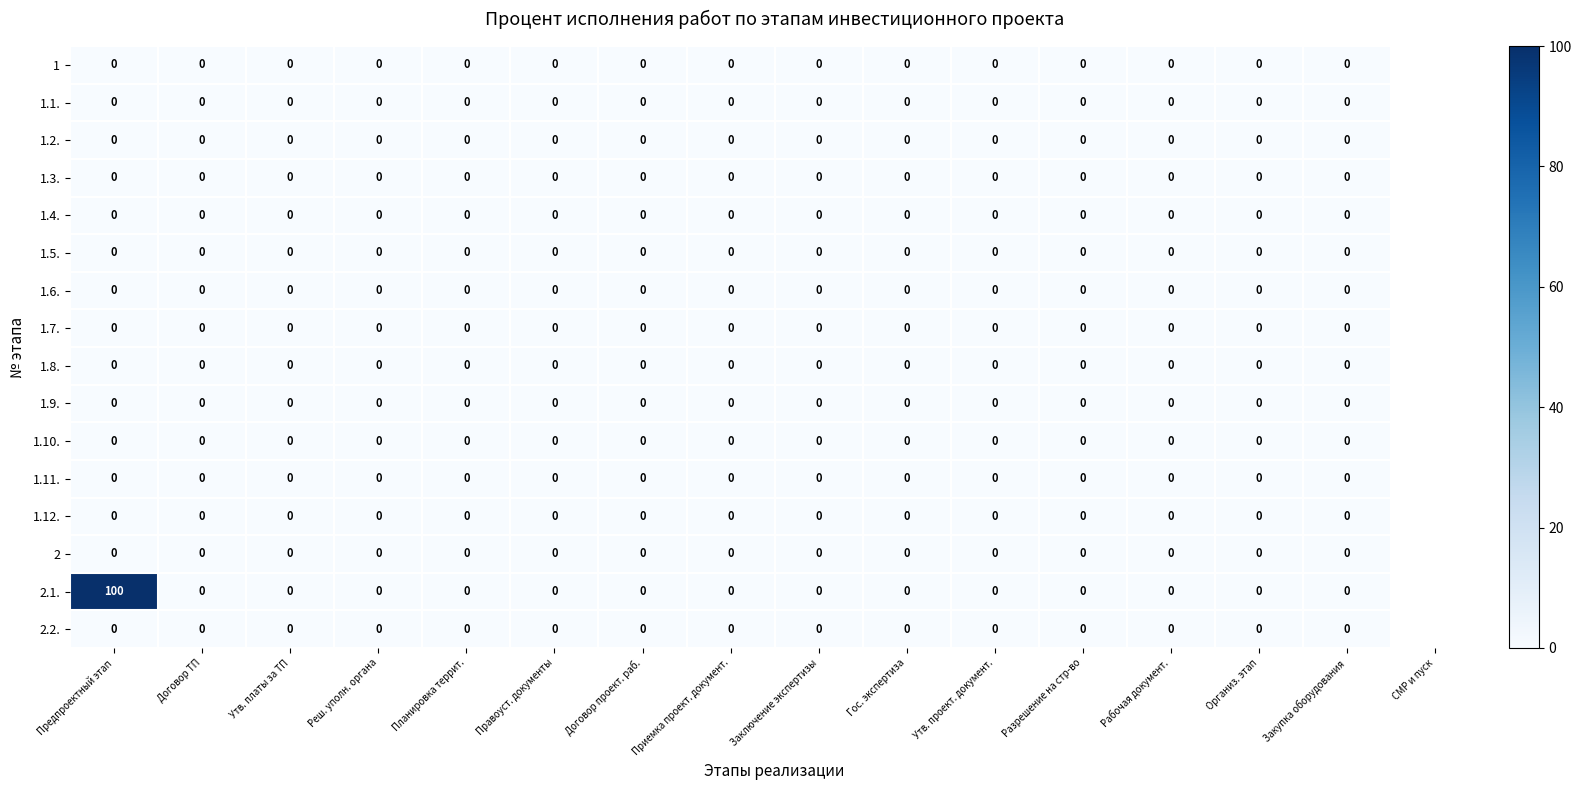

Which label corresponds to the largest value in the chart?

Предпроектный этап